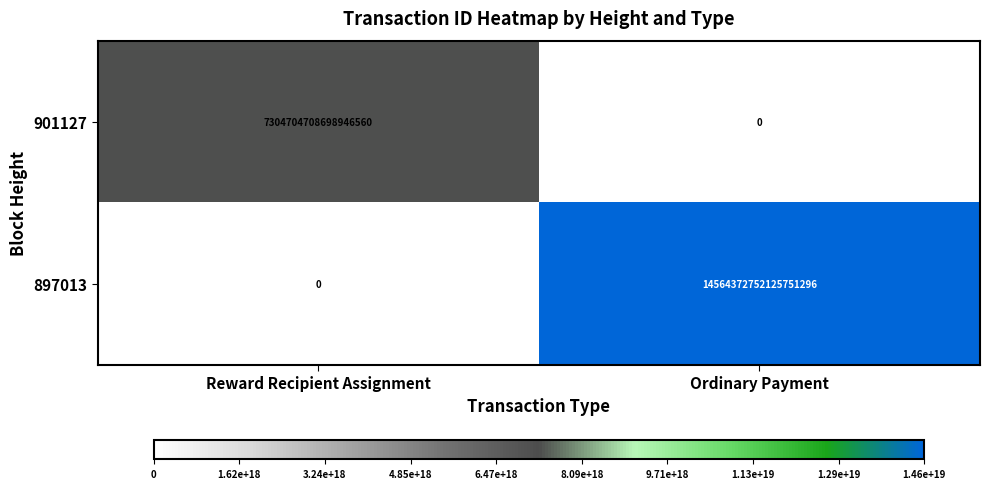

How many values in the 901127 series are below 7304704708698946560?

1